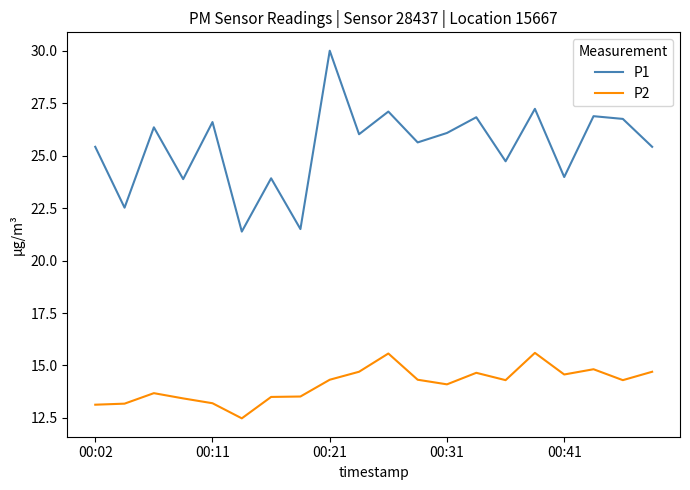

What is the minimum value shown in the chart?

12.5